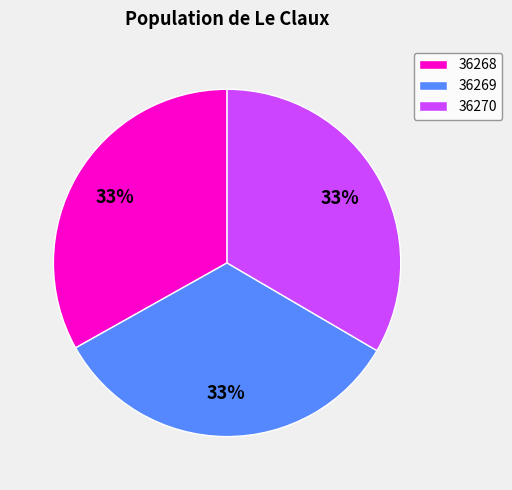

How many slices are in this pie chart?

3